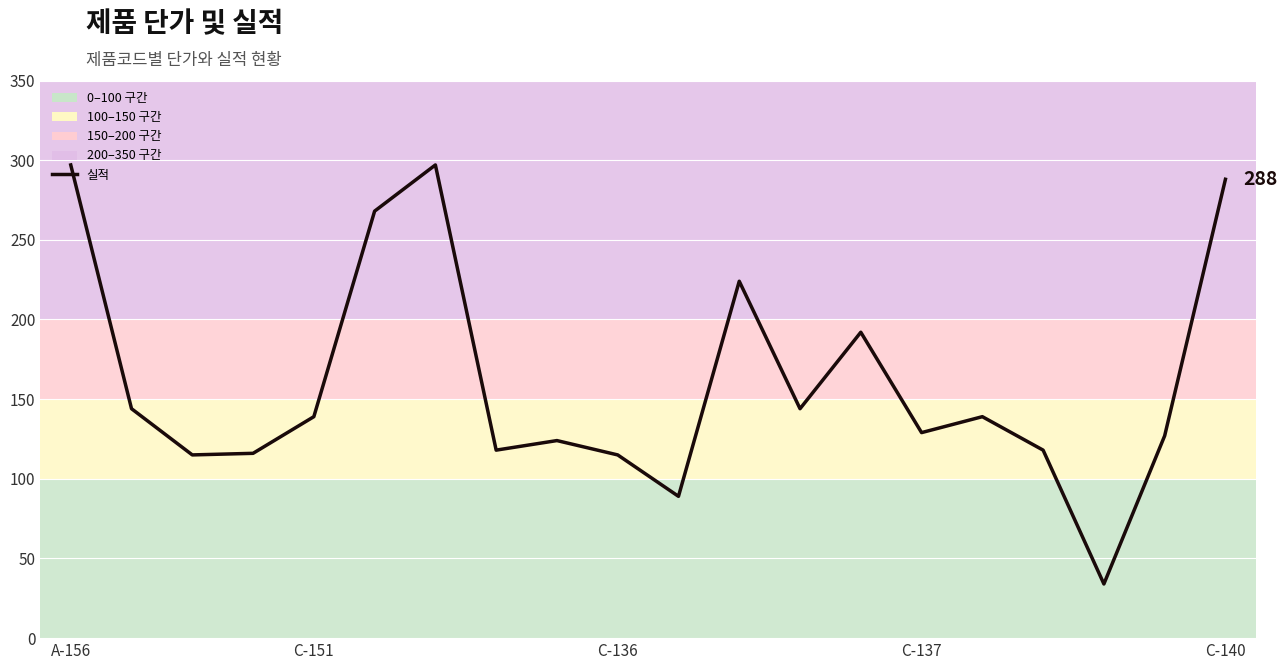

What is the smallest value displayed?

34